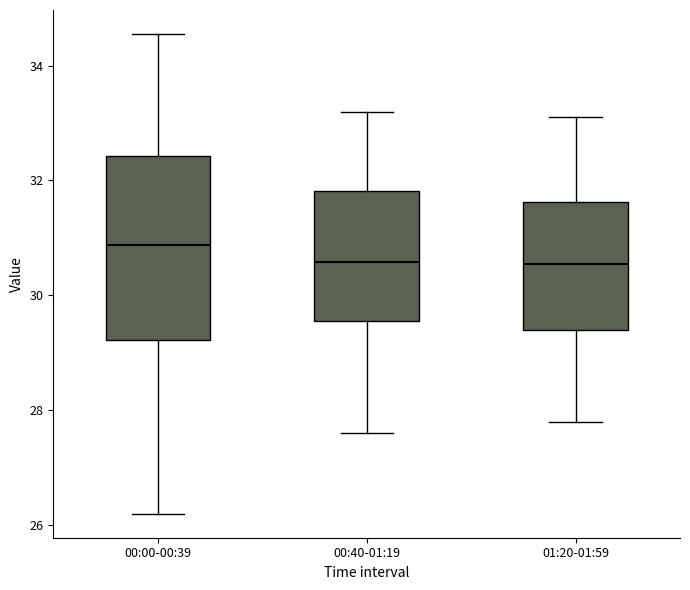

Where is the lower edge of the box for 00:00-00:39 on the y-axis? The values are not printed on the chart, so give them approximately, as read against the axis.

29.2